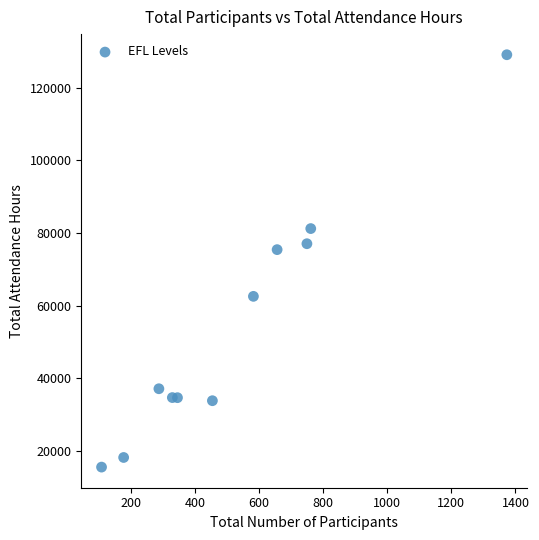

What is the average X value?

529